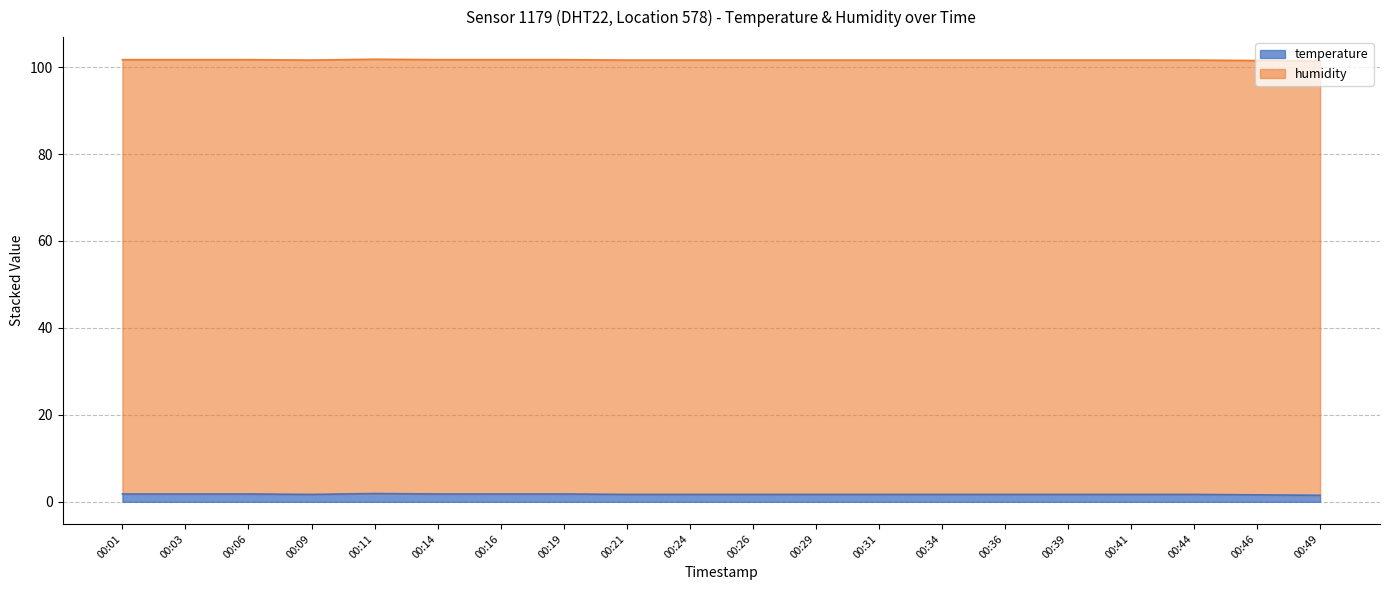

What is the minimum value shown in the chart?

1.5